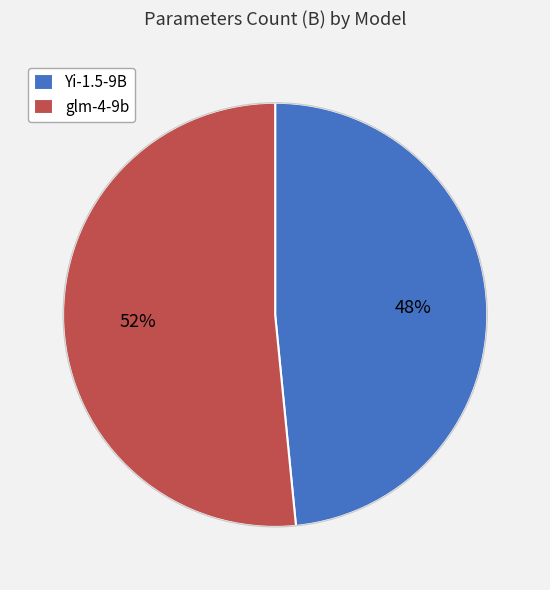

Count the number of slices in the pie.

2